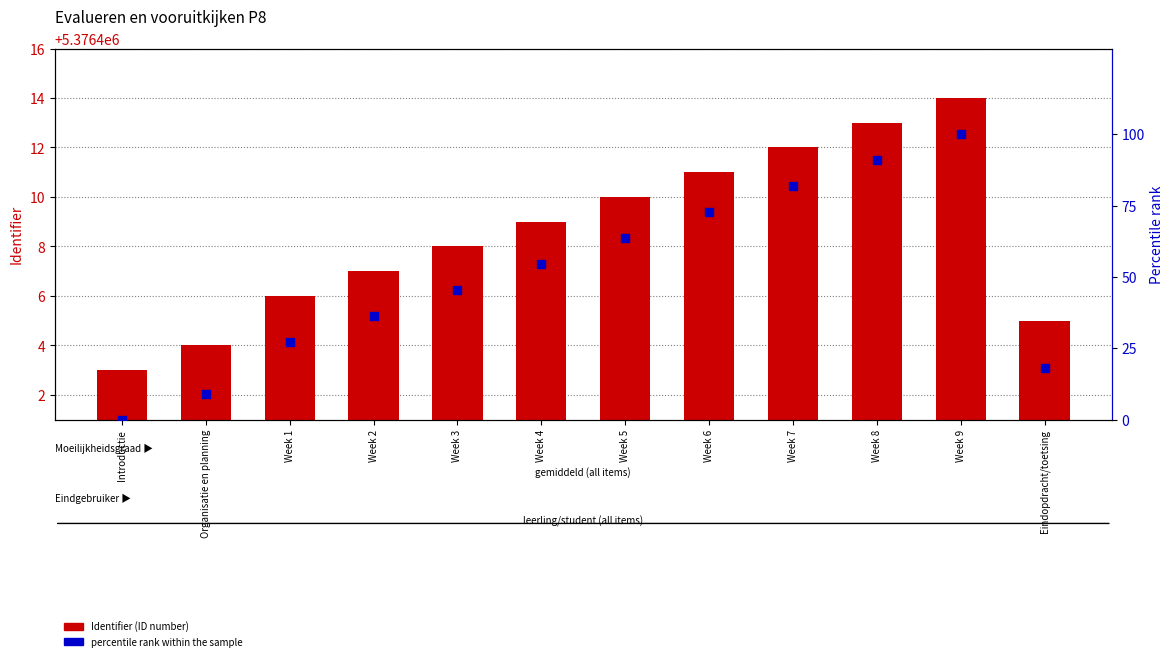

Which series has the largest total across all categories?

Identifier (ID number)